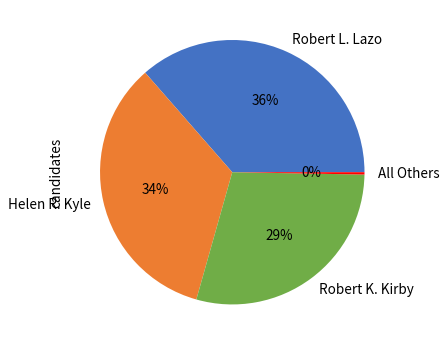

Does Robert L. Lazo represent more than half of the total?

No